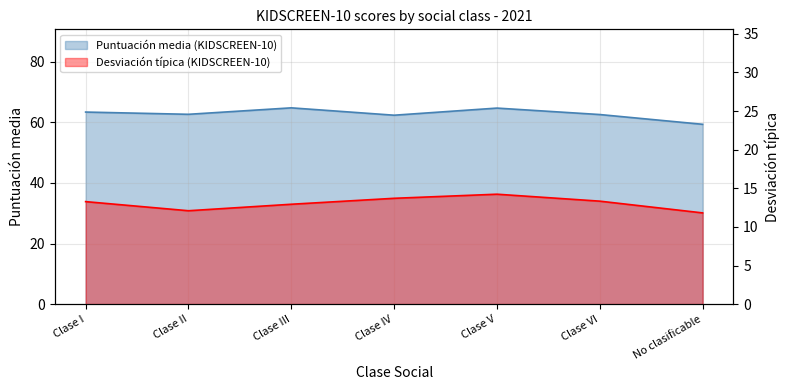

Rank the series by their maximum value, from highest to lowest.

Puntuación media (KIDSCREEN-10), Desviación típica (KIDSCREEN-10)